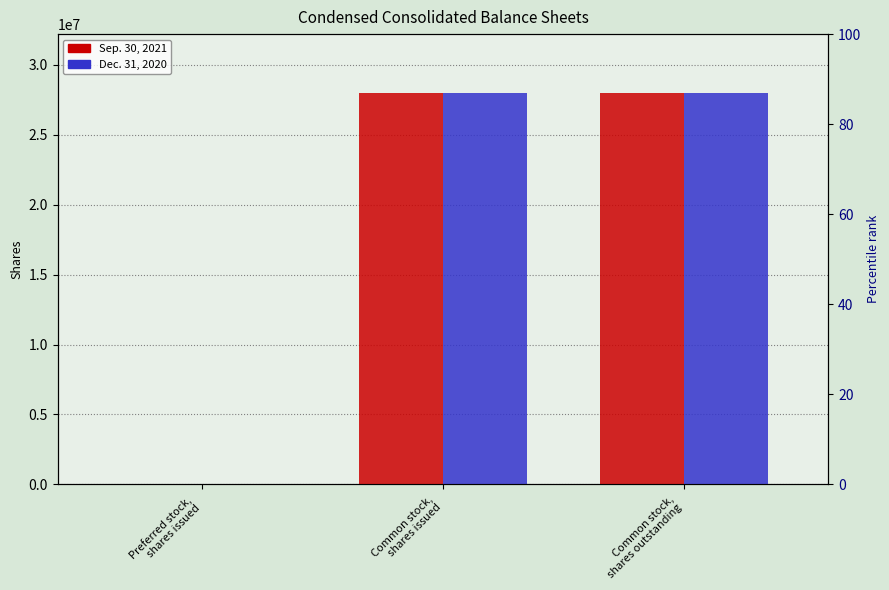

Which category has the lowest value in the Dec. 31, 2020 series?

Preferred stock,
shares issued